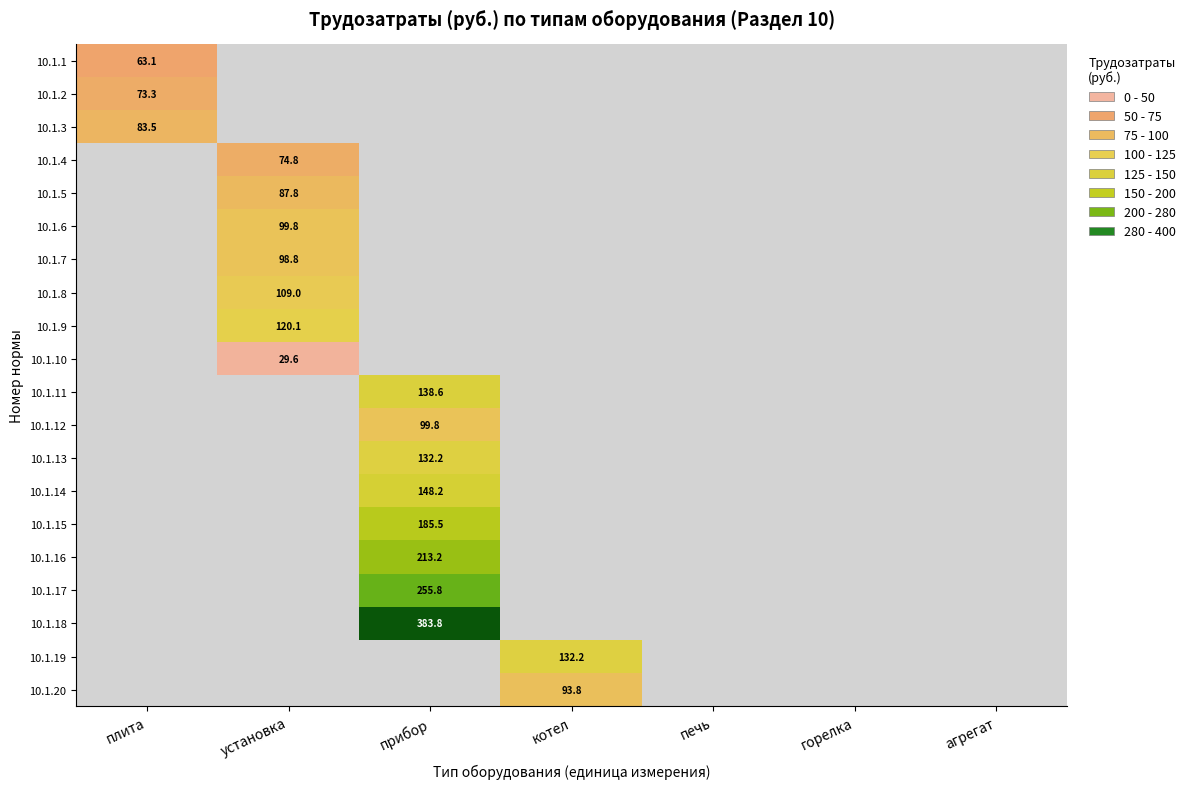

At which category is the sum across all series the highest?

прибор